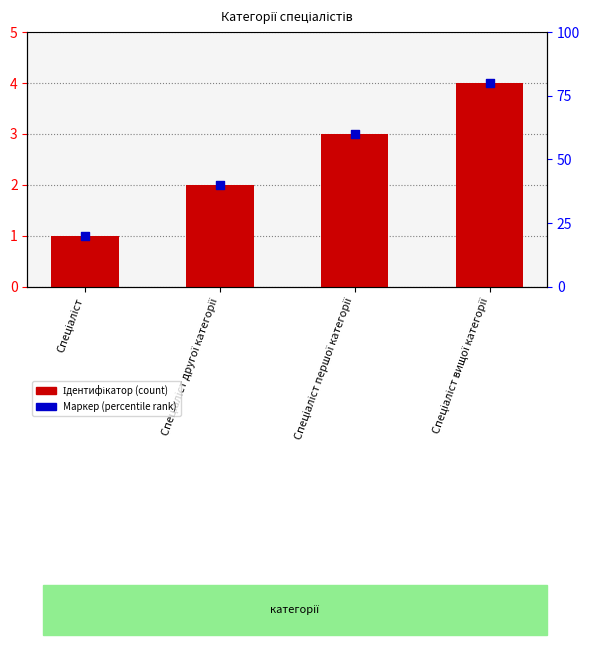

Which series has the largest Y range (max minus min)?

Ідентифікатор